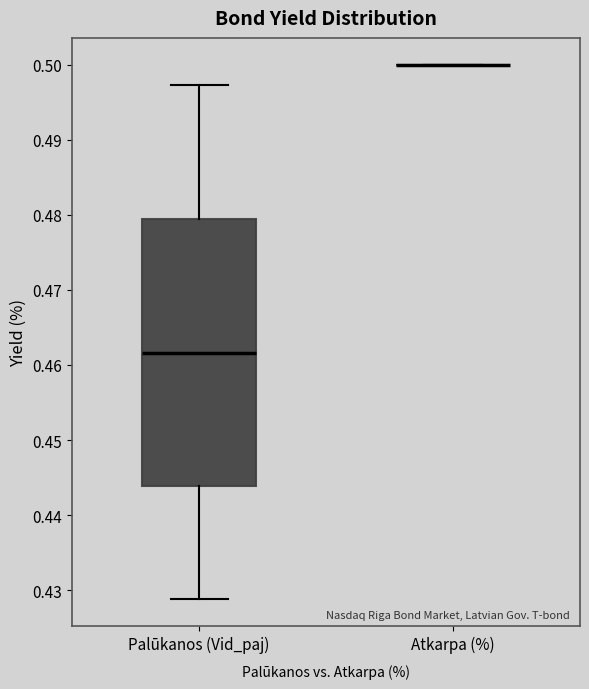

Reading left to right, transcribe this box plot: for each box, give where its median line is, the range the box spans, and where its two whiskers end, as read against the y-axis. The values are not printed on the chart, so give them approximately, as read against the axis.

Palūkanos (Vid_paj): median 0.462, box 0.444 to 0.479, whiskers 0.429 to 0.497
Atkarpa (%): box collapsed to a line at 0.500, whiskers 0.500 to 0.500